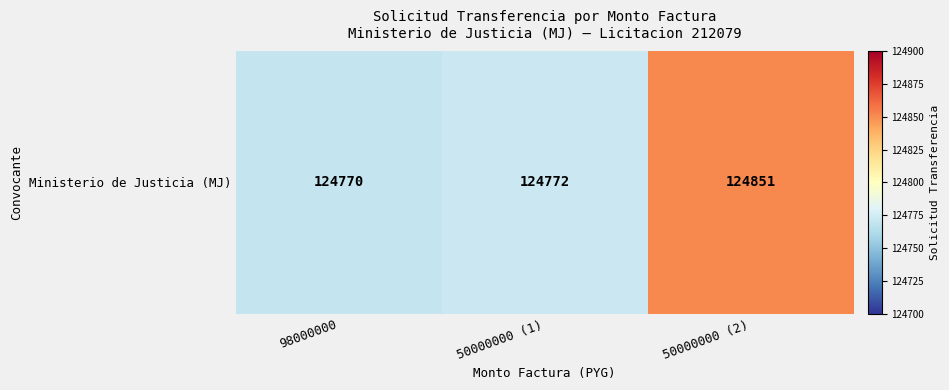

Reading left to right, what are all the values shown in this chart?

98000000=124770	50000000 (1)=124772	50000000 (2)=124851